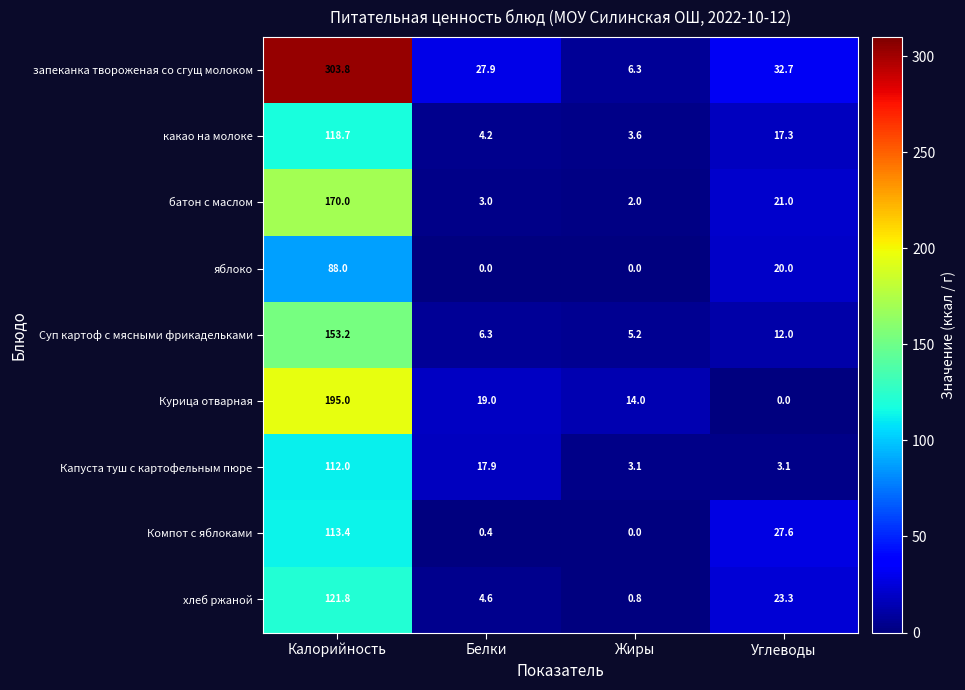

Where is Капуста туш с картофельным пюре nearest to the value 57?

Белки